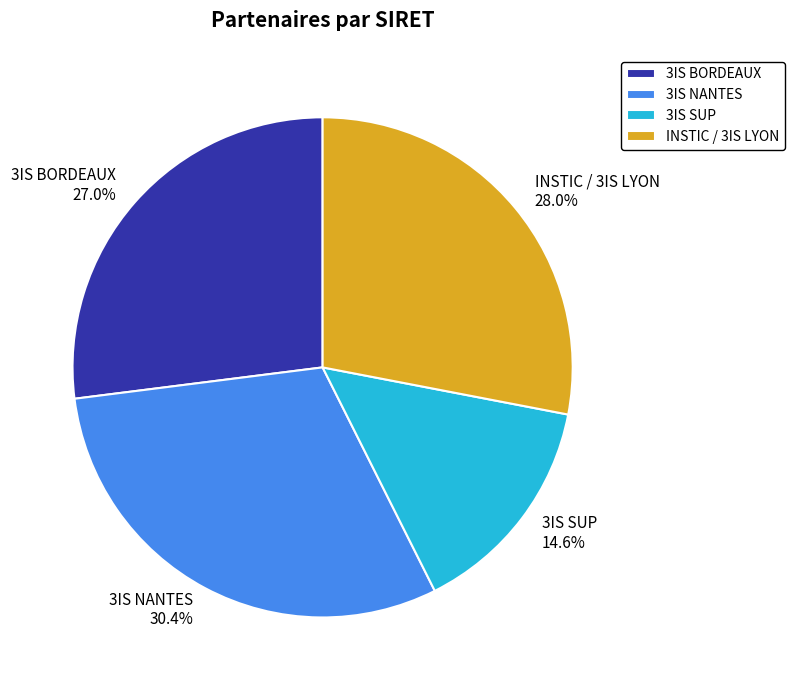

Is 3IS BORDEAUX the majority of the pie?

No